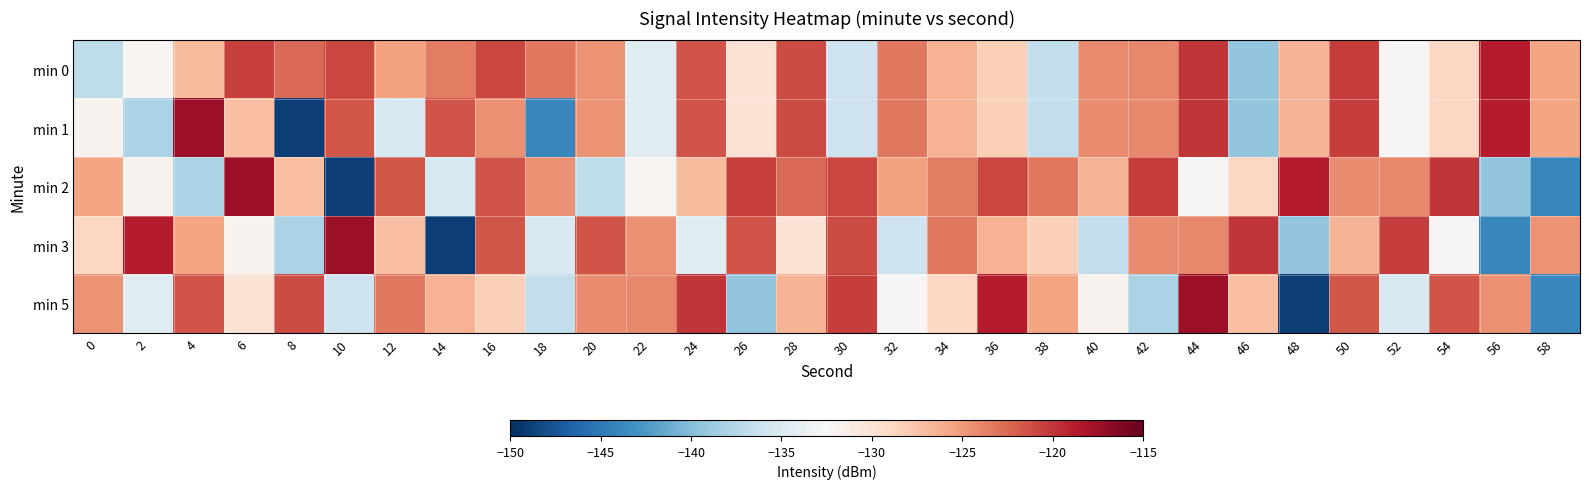

Rank the series at 28 from highest to lowest value.

min 0, min 1, min 2, min 5, min 3